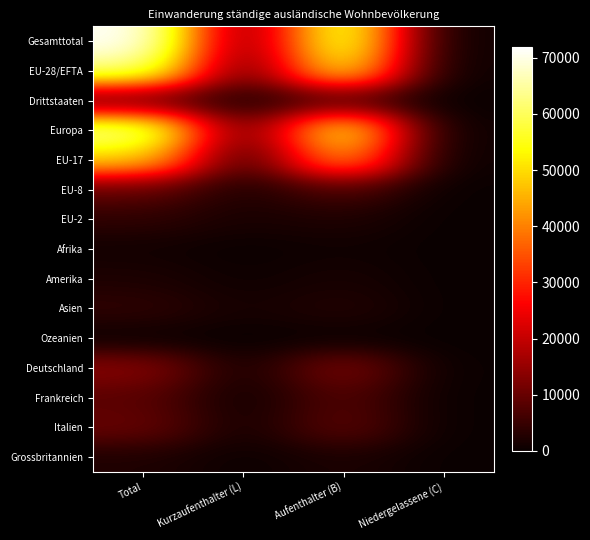

Which series has the largest total across all categories?

Gesamttotal